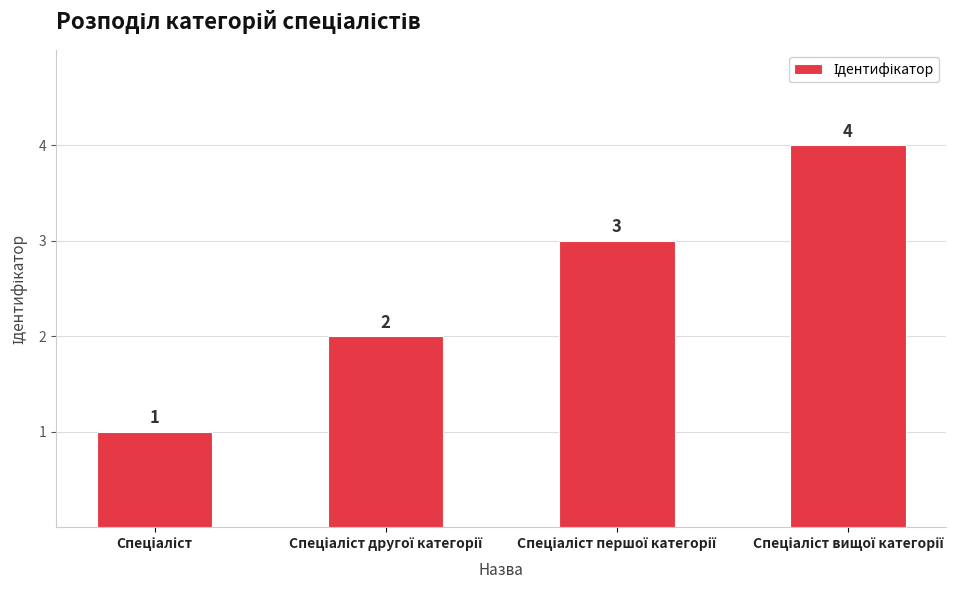

What is the value of the 1st bar from the left?

1